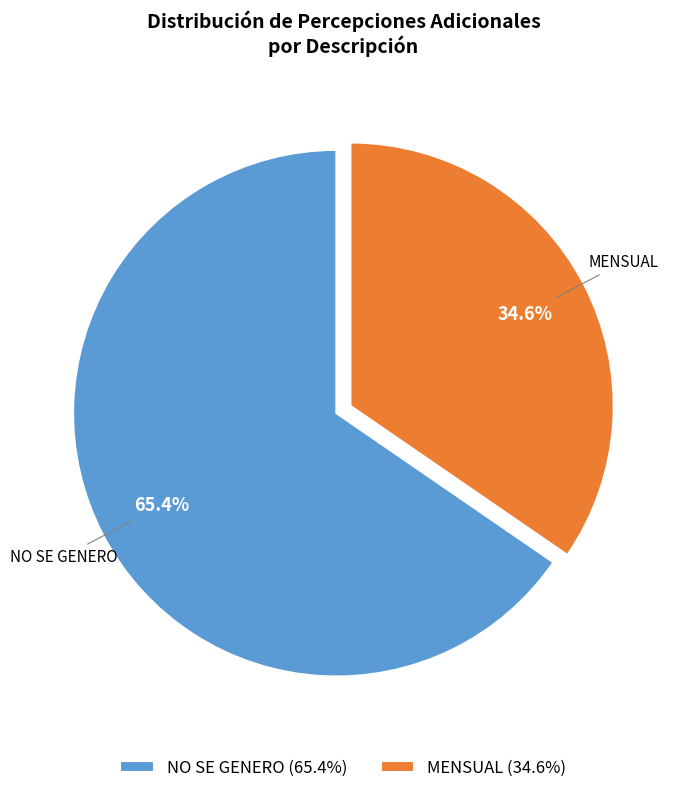

To the nearest percent, what is the combined percentage of NO SE GENERO and MENSUAL?

100%